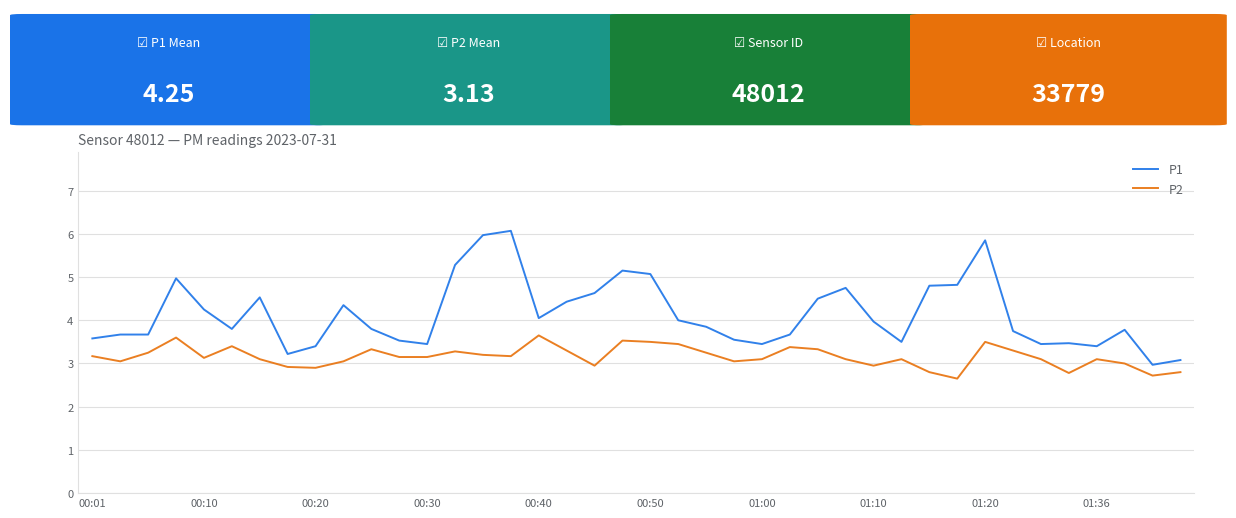

How many values in the P1 series are below 3?

1